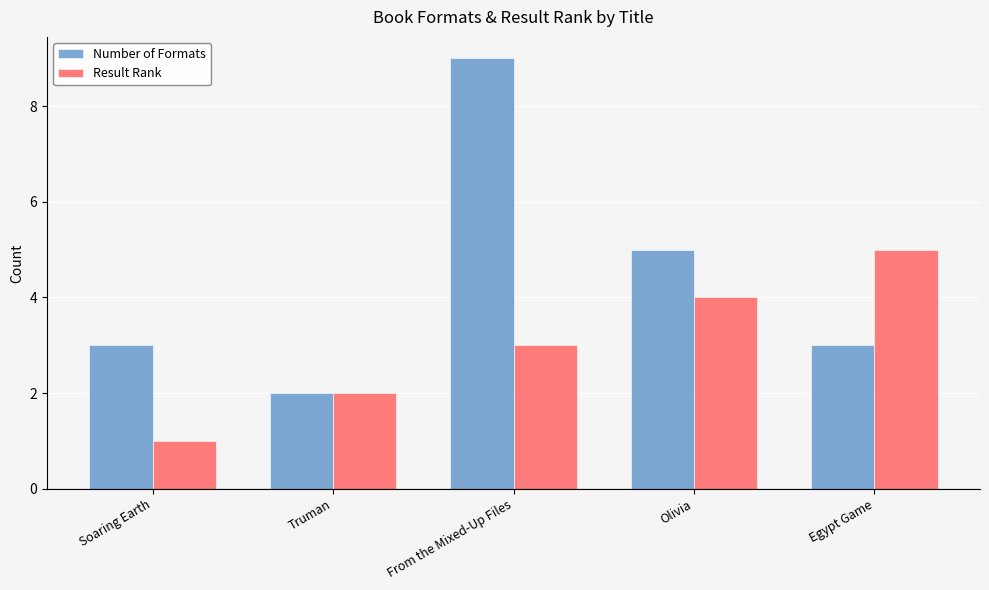

Rank the series at From the Mixed-Up Files from lowest to highest value.

Result Rank, Number of Formats